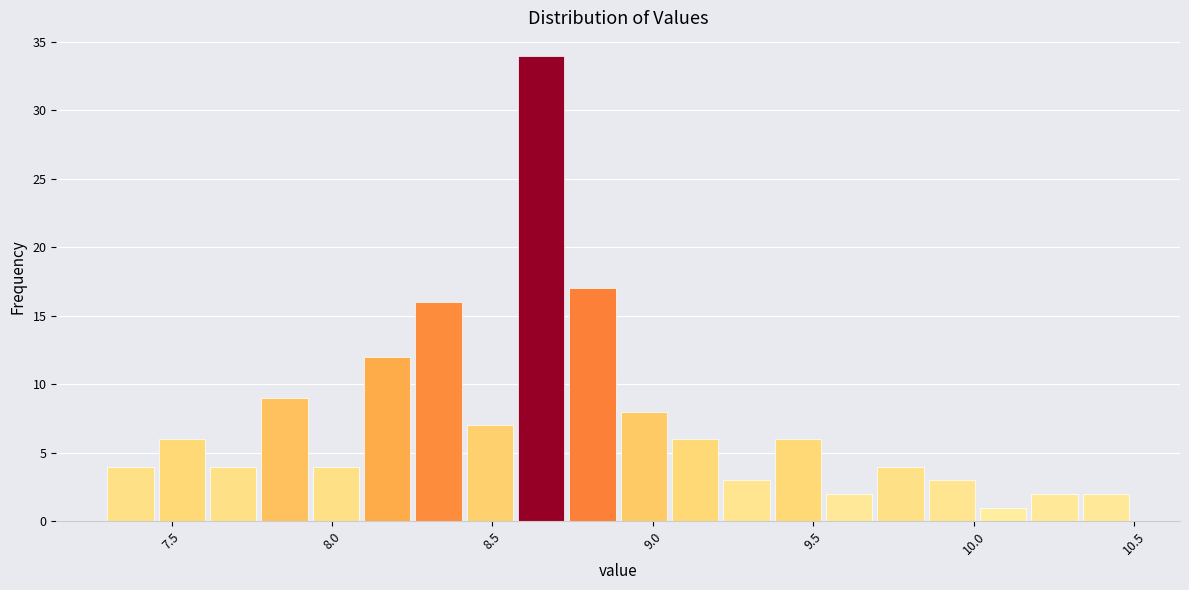

Around what value on the x-axis is the tallest bar? Give the approximate position of its centre, as read against the axis.

8.65